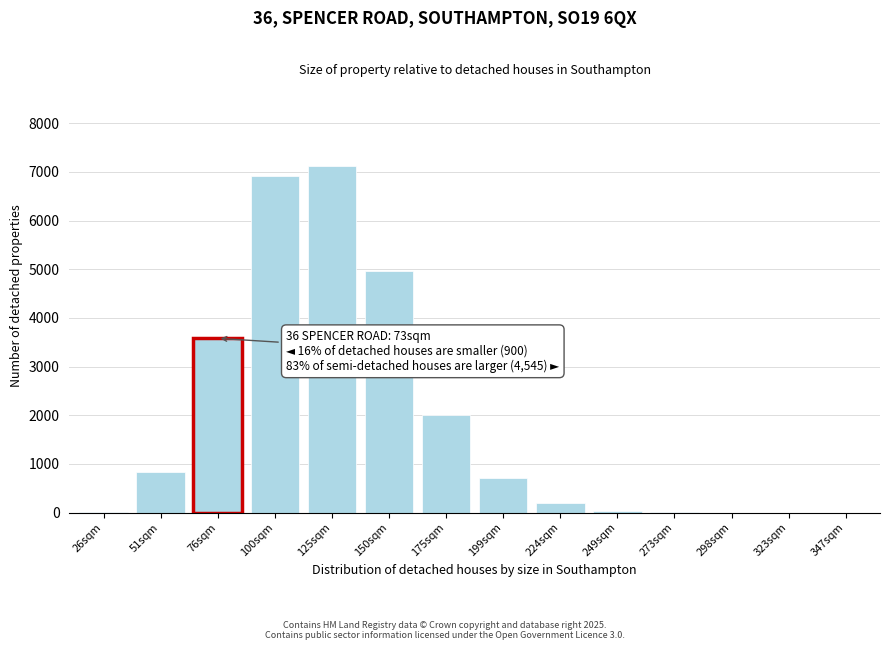

Approximately how many times larger is the value at 100sqm compared to 224sqm?

37.0